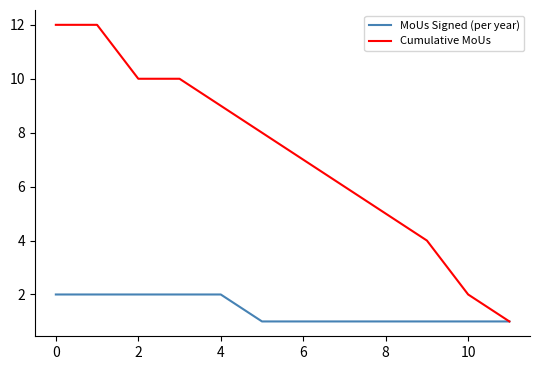

Which series has the largest range (max minus min)?

Cumulative MoUs